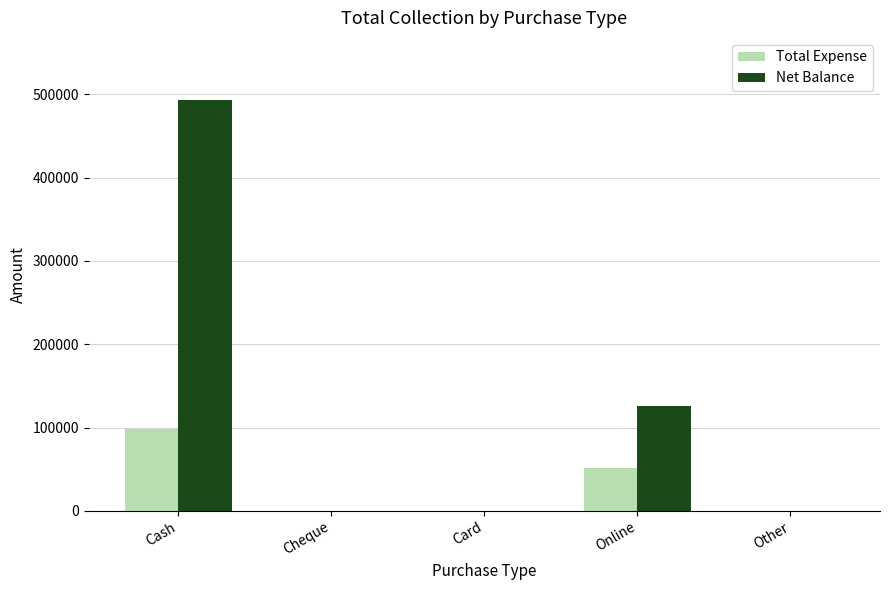

True or false: Total Expense has a value of -44743 at Card.

False